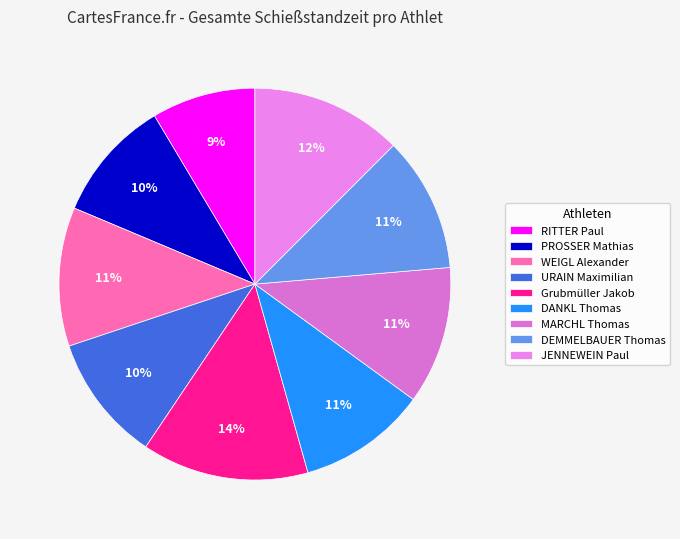

Rank the categories by value from highest to lowest.

Grubmüller Jakob, JENNEWEIN Paul, WEIGL Alexander, MARCHL Thomas, DEMMELBAUER Thomas, DANKL Thomas, URAIN Maximilian, PROSSER Mathias, RITTER Paul